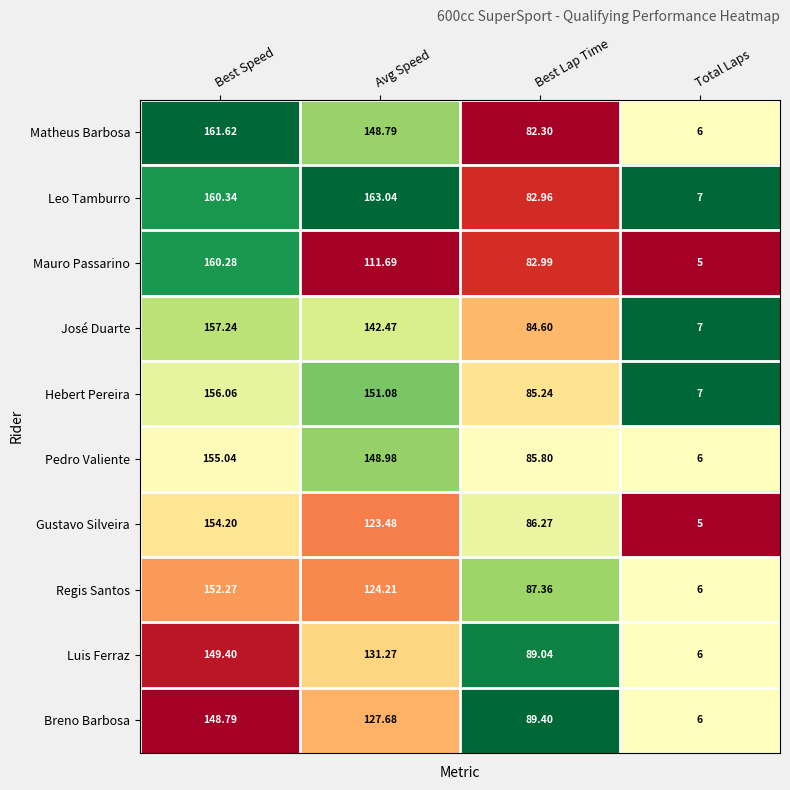

Rank the categories by Leo Tamburro value from highest to lowest.

Avg Speed, Best Speed, Best Lap Time, Total Laps